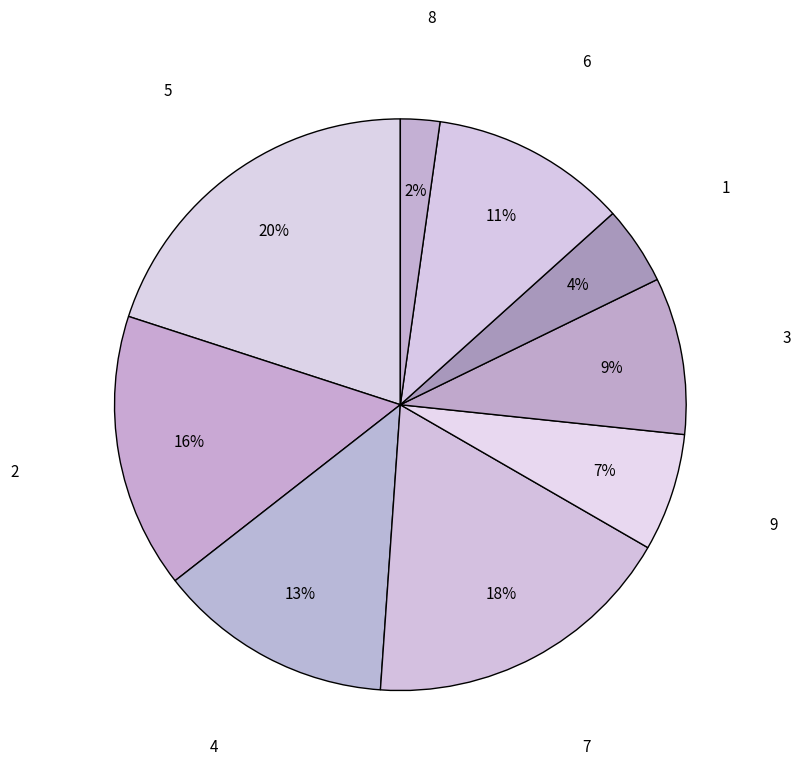

How many slices are in this pie chart?

9